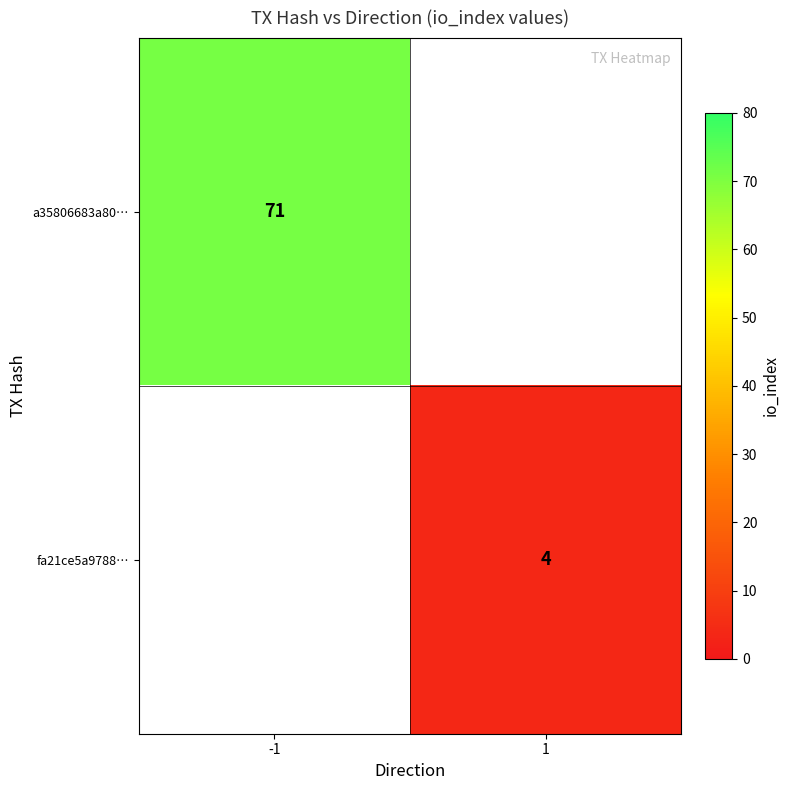

True or false: fa21ce5a9788… has a value of 4 at 1.

True